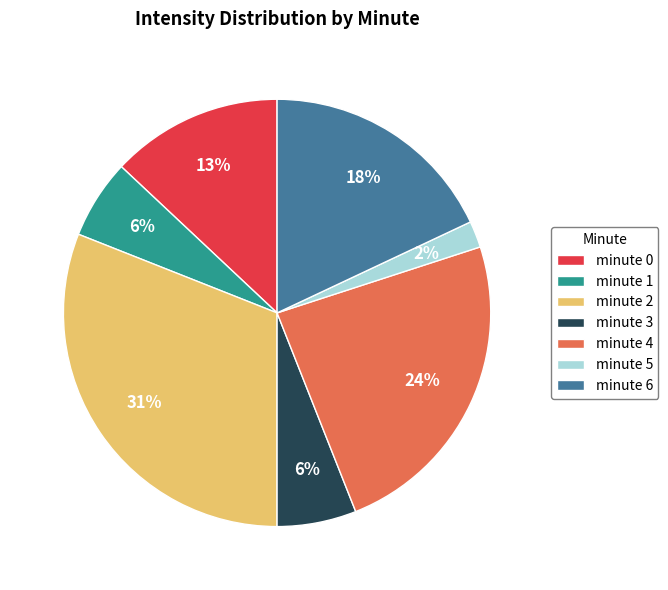

Do minute 1 and minute 0 together represent more than half of the pie?

No